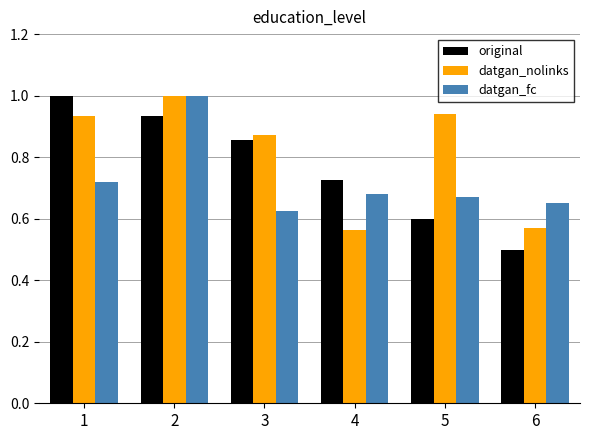

What is the difference between the highest and lowest values at 2?

0.1